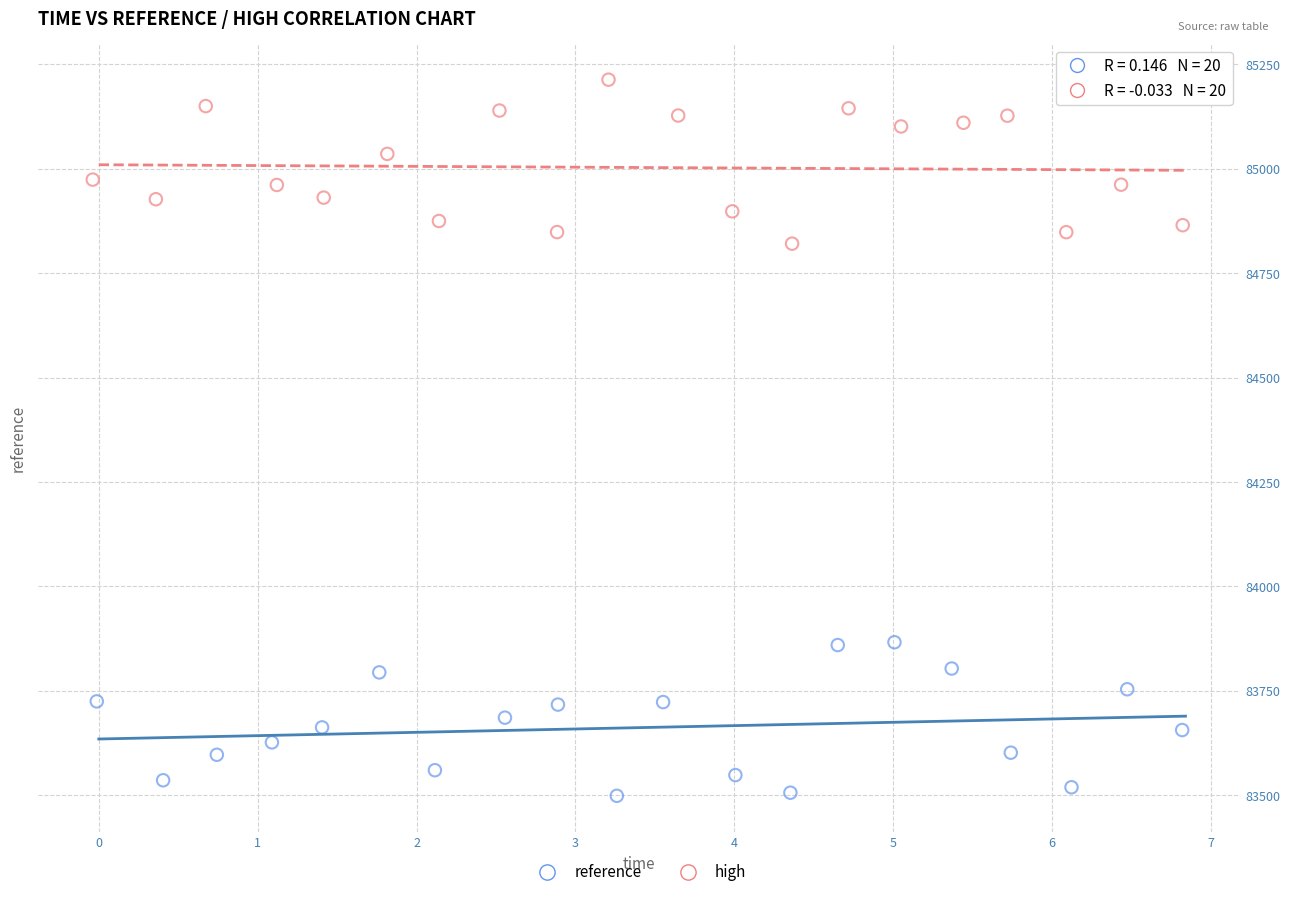

Which series reaches the minimum Y coordinate?

reference